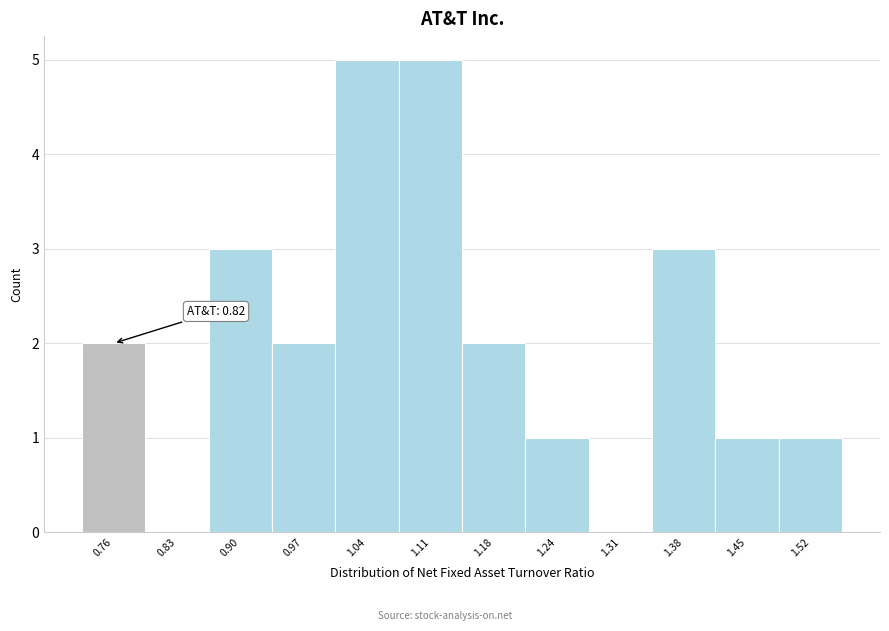

Reading left to right, transcribe all the data shown in this chart.

0.76=2	0.83=0	0.90=3	0.97=2	1.04=5	1.11=5	1.18=2	1.24=1	1.31=0	1.38=3	1.45=1	1.52=1